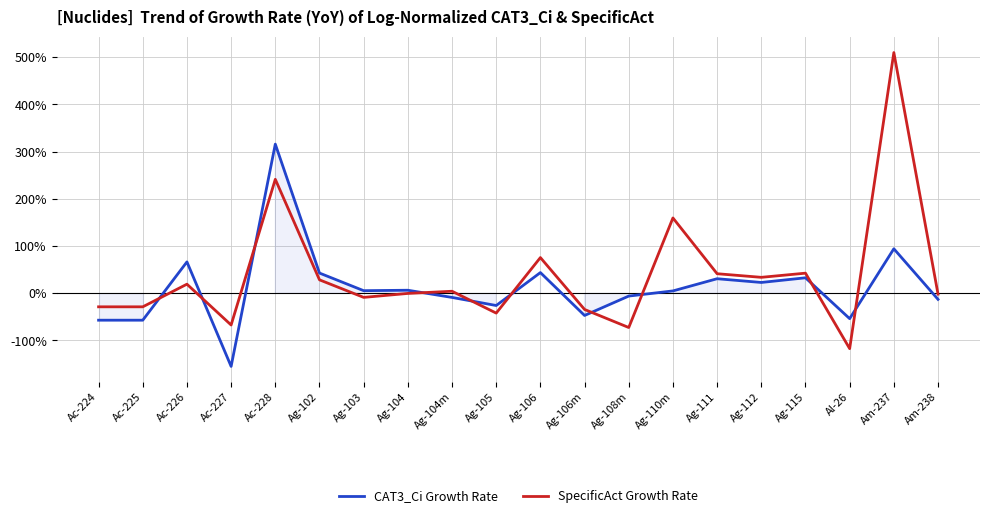

How many interior local peaks does the CAT3_Ci Growth Rate series have?

7